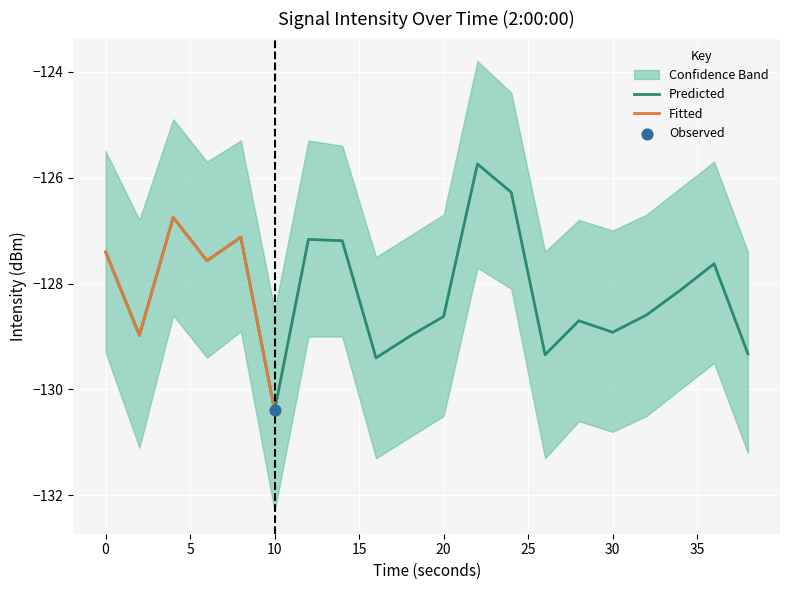

Which has a higher value, 10 or 24?

24